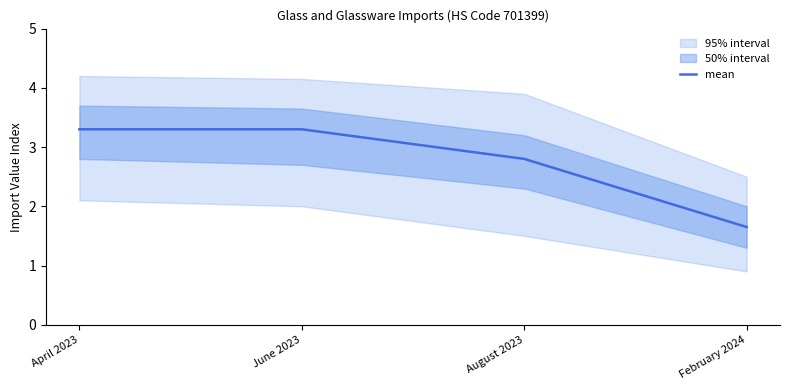

List the labels in order of value, smallest first.

February 2024, August 2023, April 2023, June 2023